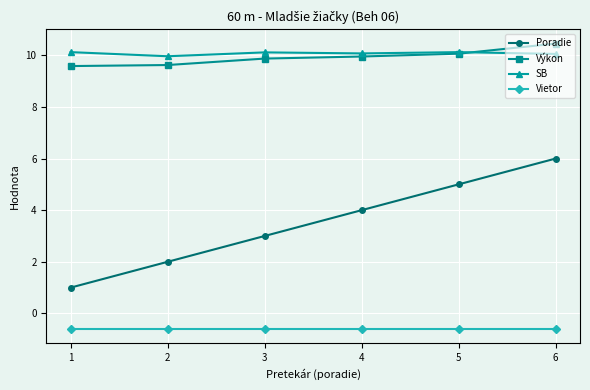

What is the difference between the highest and lowest values at 2?

10.6